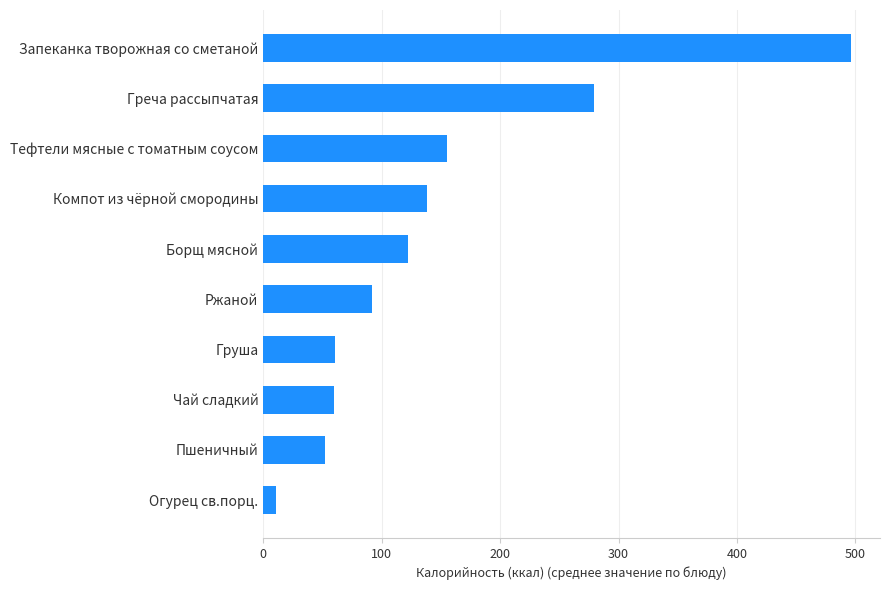

What is the sum of the values at Огурец св.порц. and Греча рассыпчатая?

290